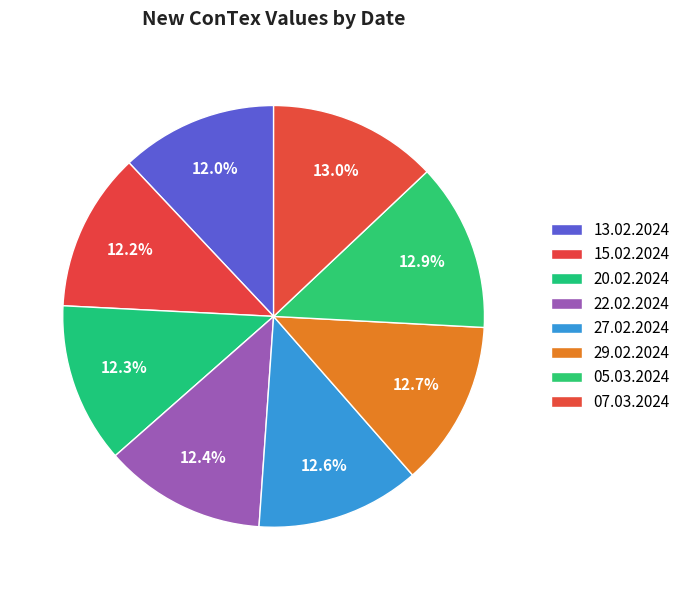

What is the ratio of the value at 27.02.2024 to the value at 15.02.2024?

1.0